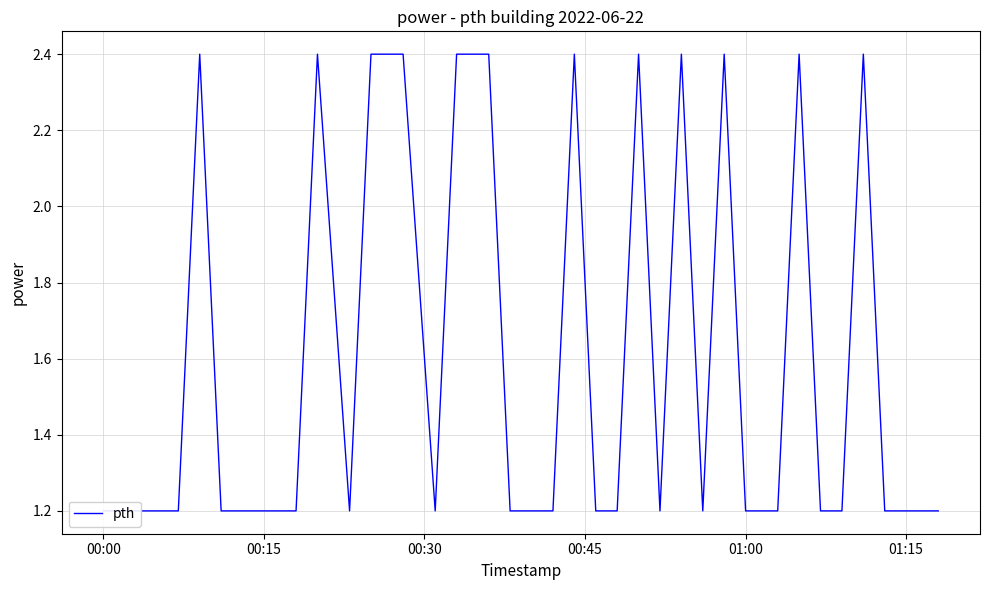

Reading left to right, transcribe all the data shown in this chart.

1.2	1.2	1.2	1.2	1.2	2.4	1.2	1.2	1.2	1.2	1.2	2.4	1.2	2.4	2.4	1.2	2.4	2.4	1.2	1.2	1.2	2.4	1.2	1.2	2.4	1.2	2.4	1.2	2.4	1.2	1.2	1.2	2.4	1.2	1.2	2.4	1.2	1.2	1.2	1.2